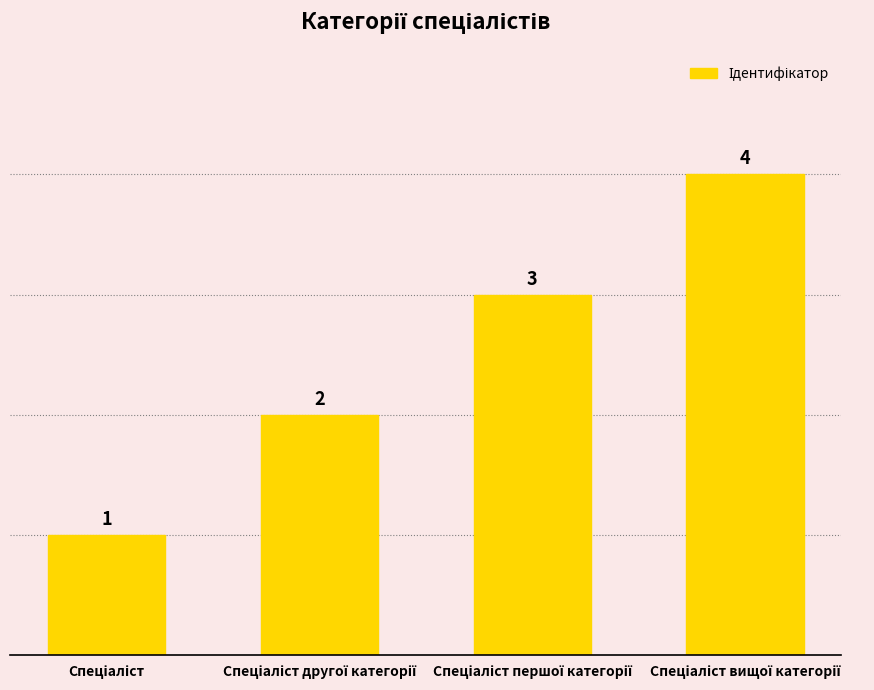

How many values are between 2 and 4?

3